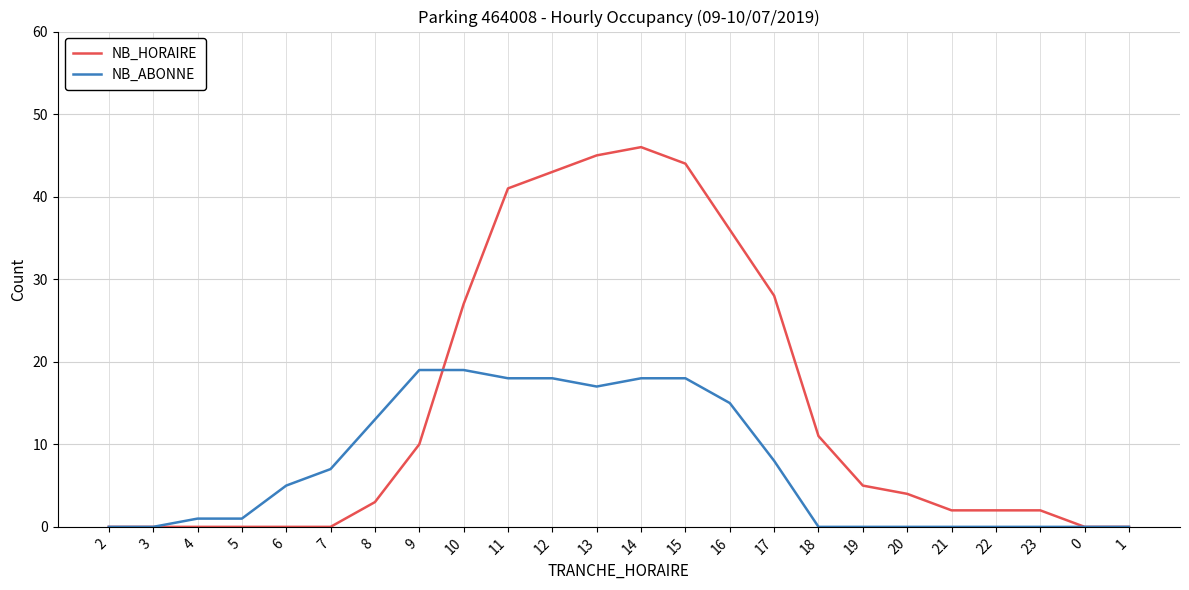

What is the sum of all NB_ABONNE values?

177